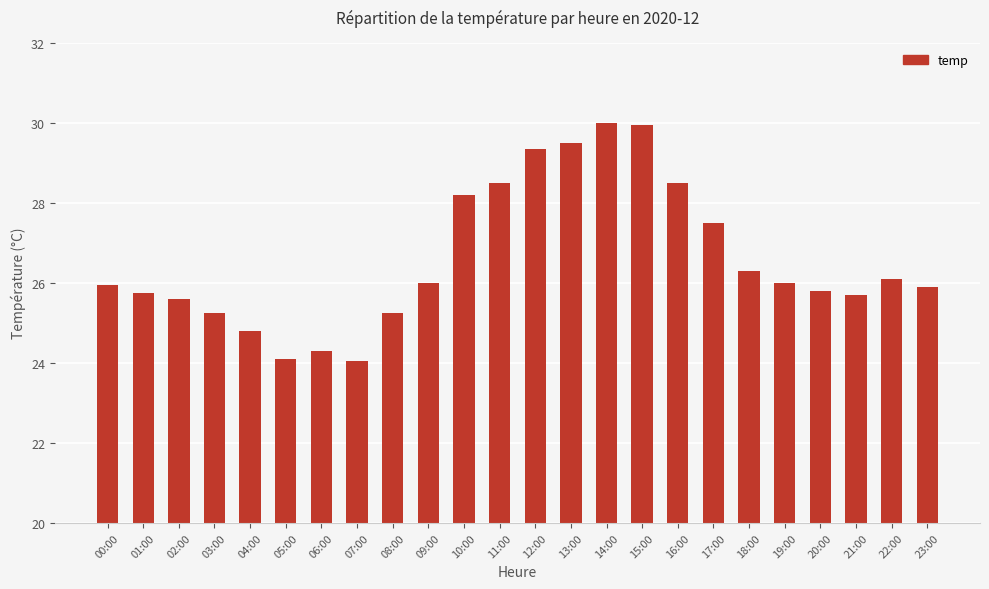

How many values are below 26?

12